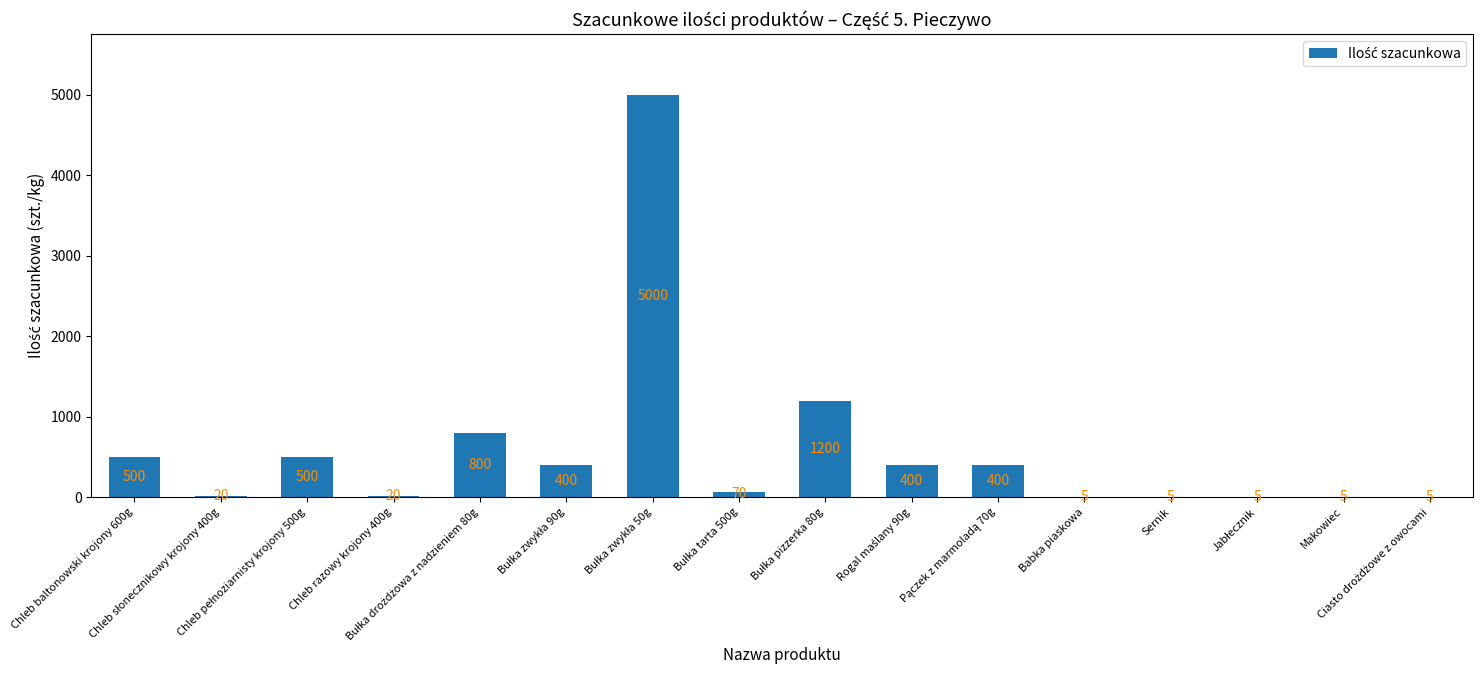

At which label does the data first exceed 400?

Chleb baltonowski krojony 600g